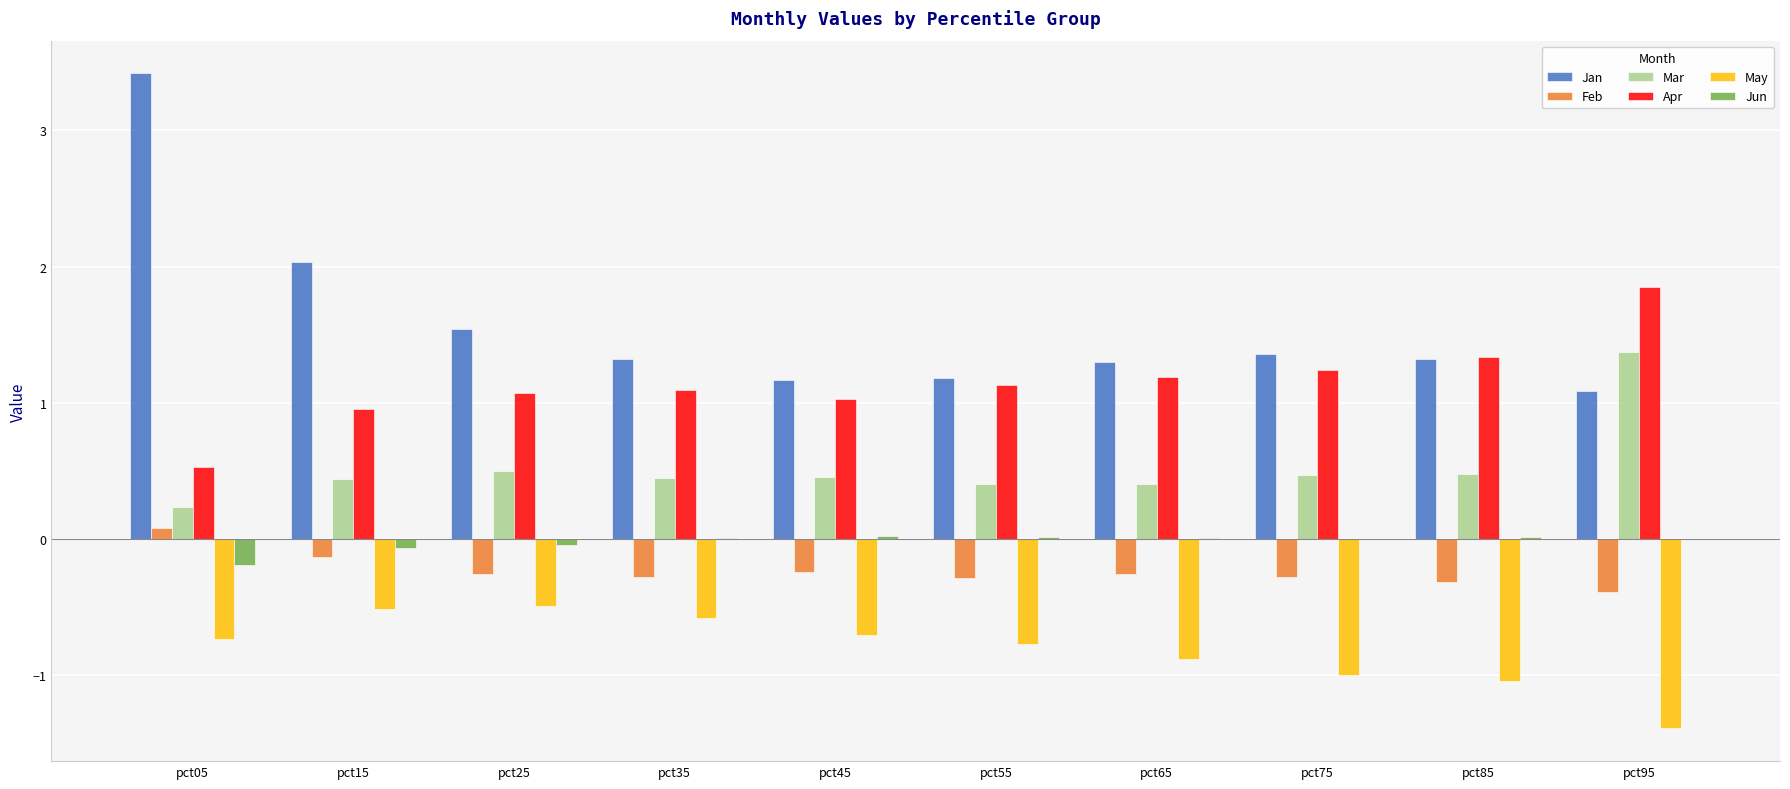

Which category has the highest value across all series?

pct05